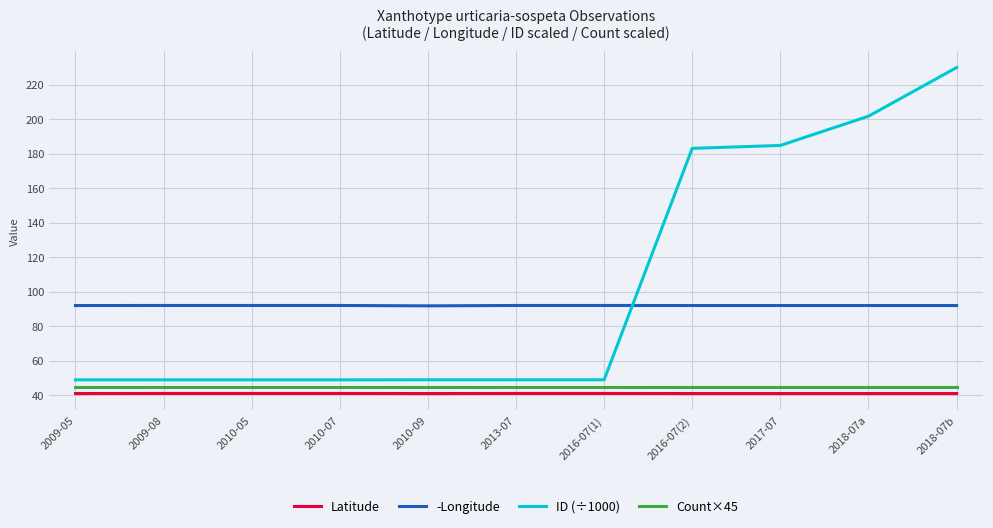

Which series has the largest range (max minus min)?

ID (÷1000)